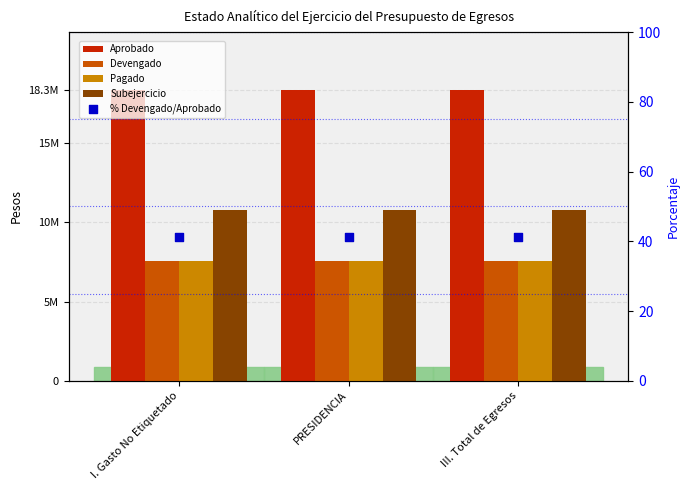

Which series reaches the minimum Y coordinate?

% Devengado/Aprobado